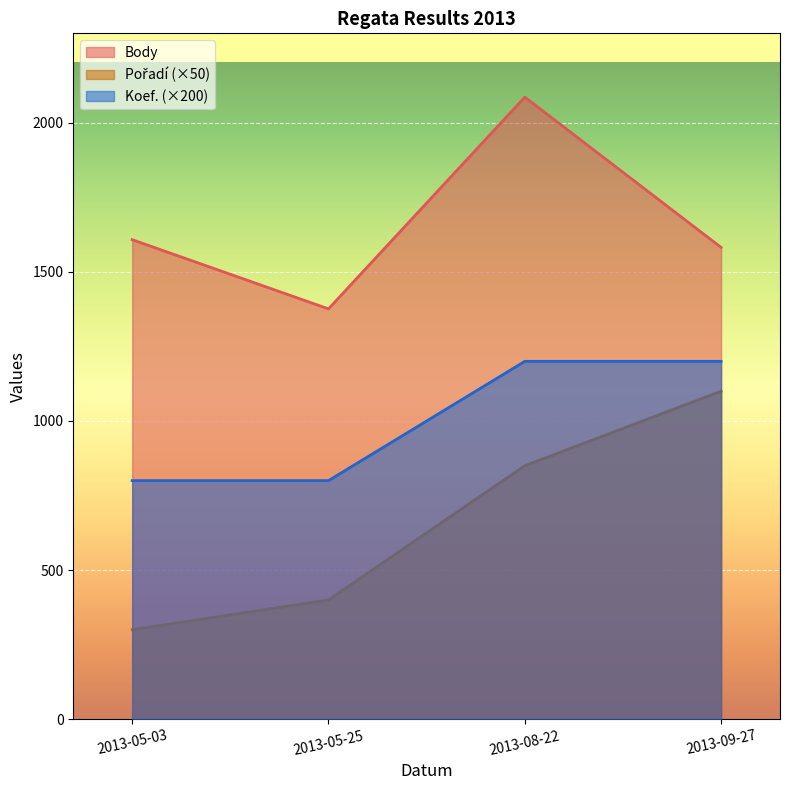

True or false: Body and Pořadí cross at least once.

False